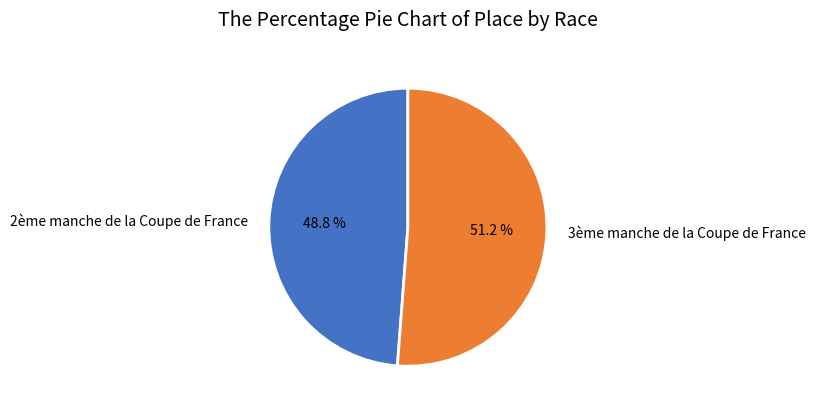

To the nearest percent, what is the combined percentage of 2ème manche de la Coupe de France and 3ème manche de la Coupe de France?

100%